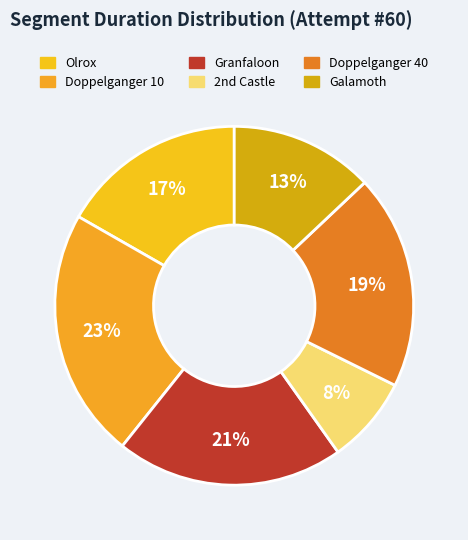

Which category has the biggest portion of the pie?

Doppelganger 10